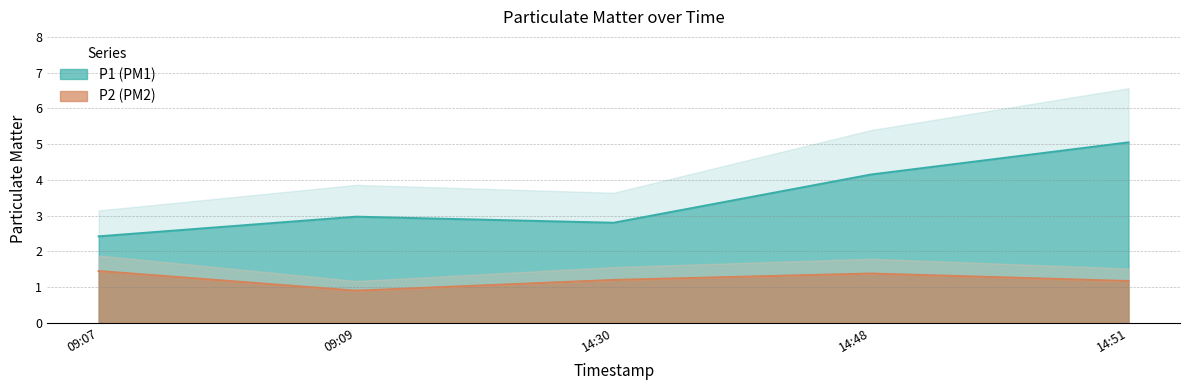

How many lines are shown in the chart?

2